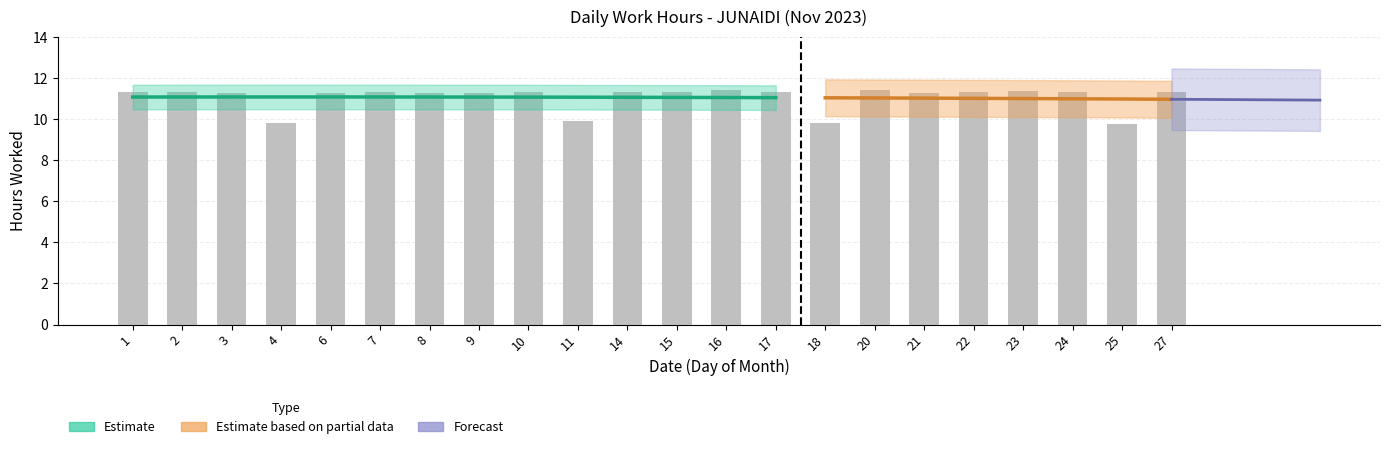

At which category does the chart reach its peak across all series?

16